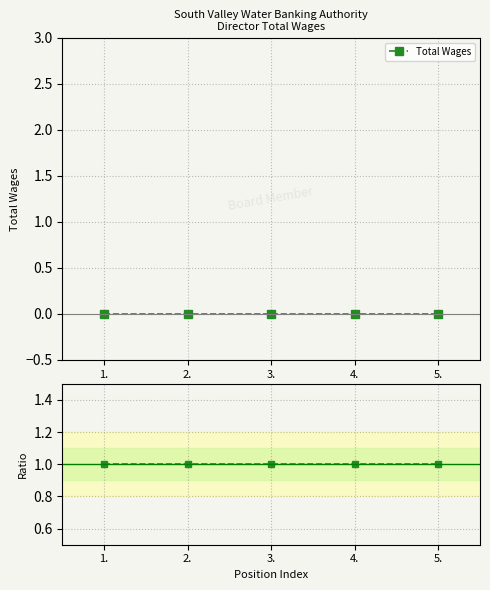

Reading right to left, list all the values displayed in this chart.

Total Wages: 5.=0	4.=0	3.=0	2.=0	1.=0
Ratio to baseline: 5.=1	4.=1	3.=1	2.=1	1.=1